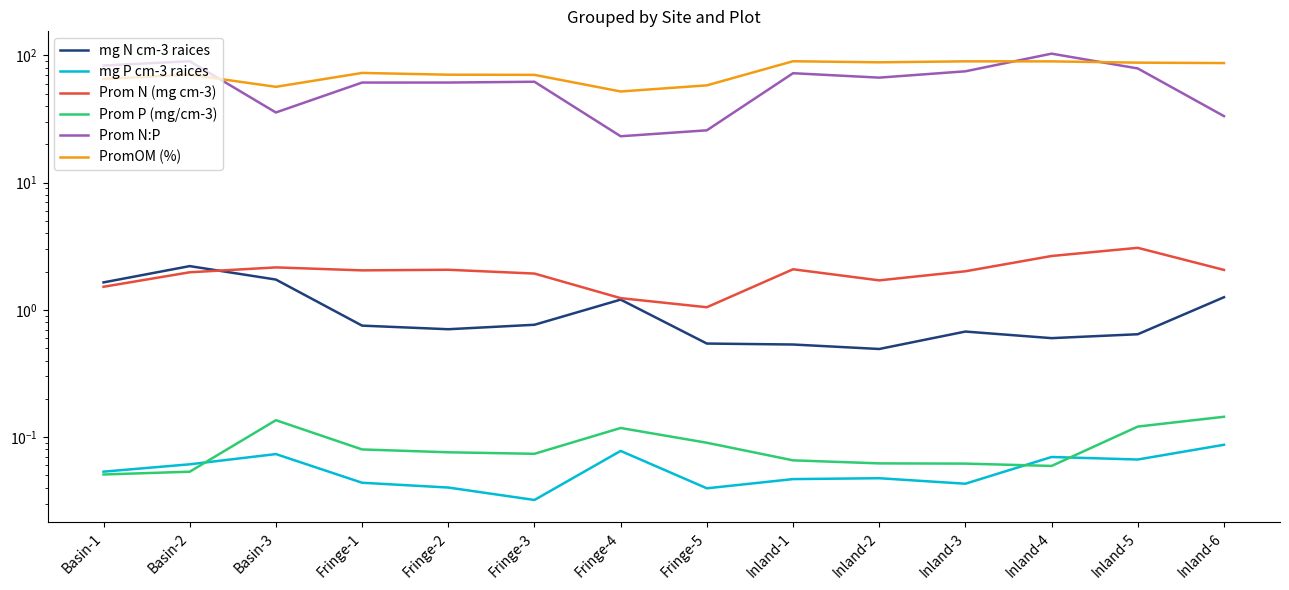

True or false: mg N cm-3 raices has a value of 1.1 at Inland-3.

False